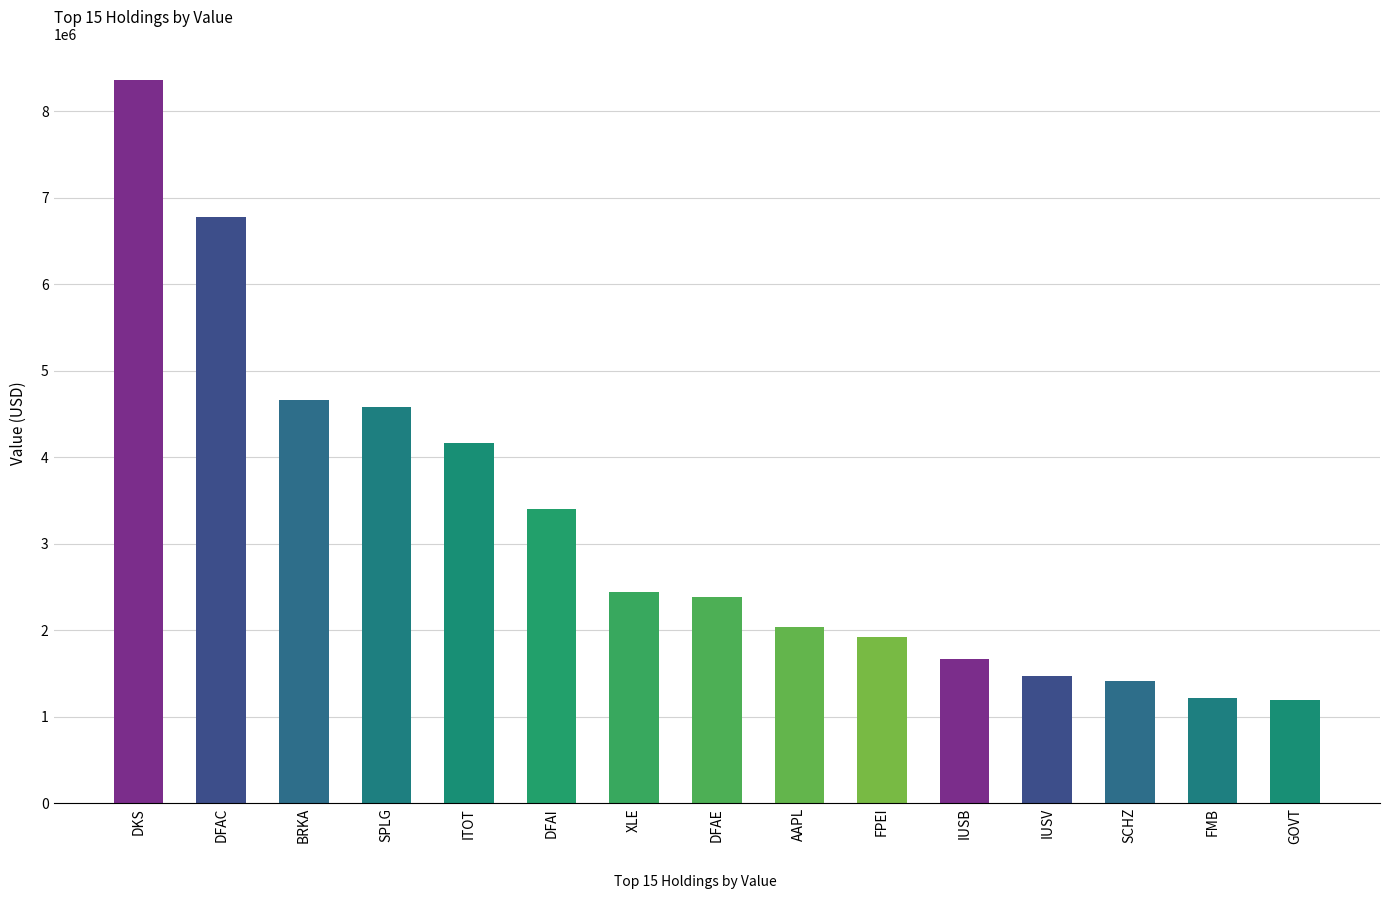

The chart shows a value of 1920488 at FPEI. True or false?

True